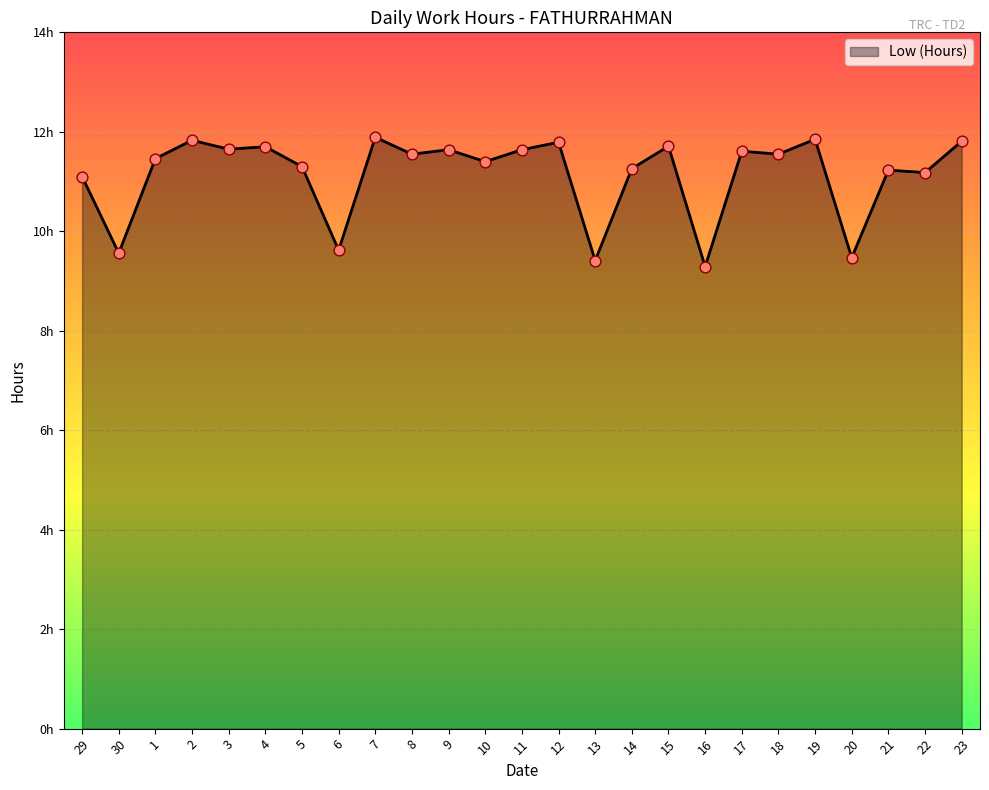

What is the change in value from 9 to 20?

-2.2